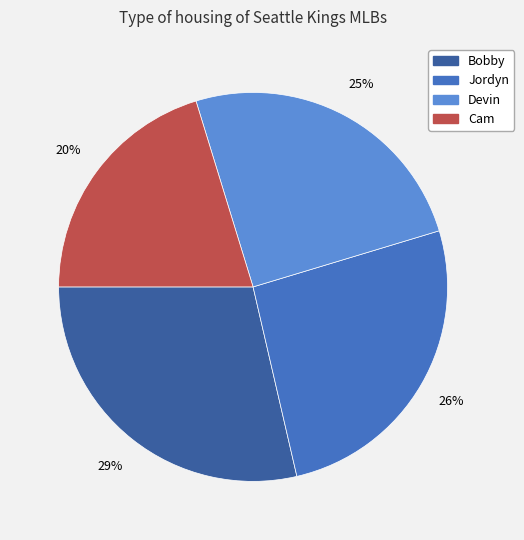

Do Devin and Cam together represent more than half of the pie?

No